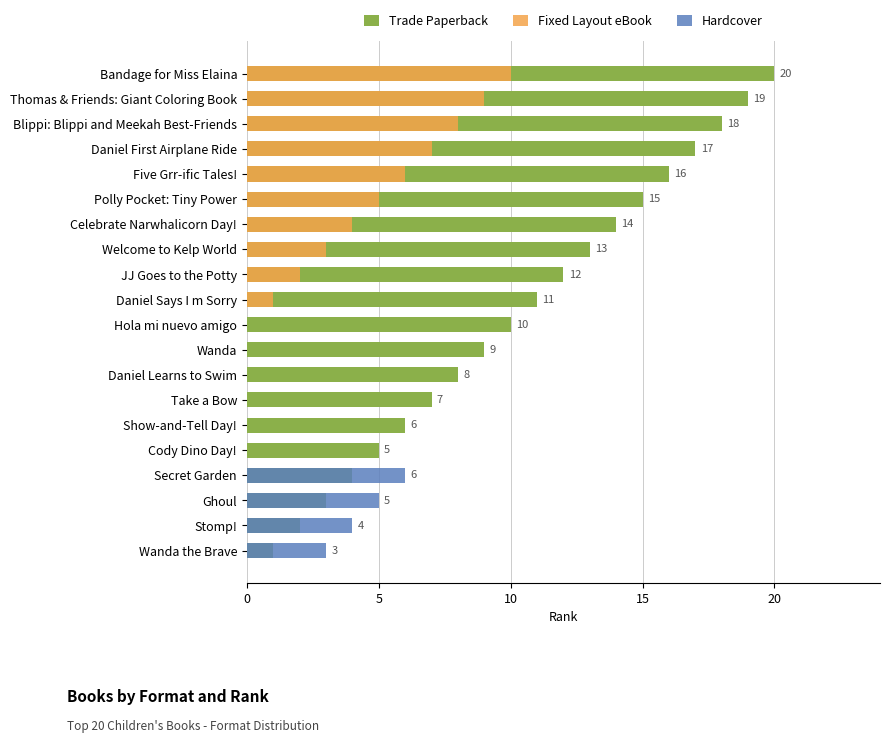

Which series changed the most between Welcome to Kelp World and Daniel Learns to Swim?

Trade Paperback